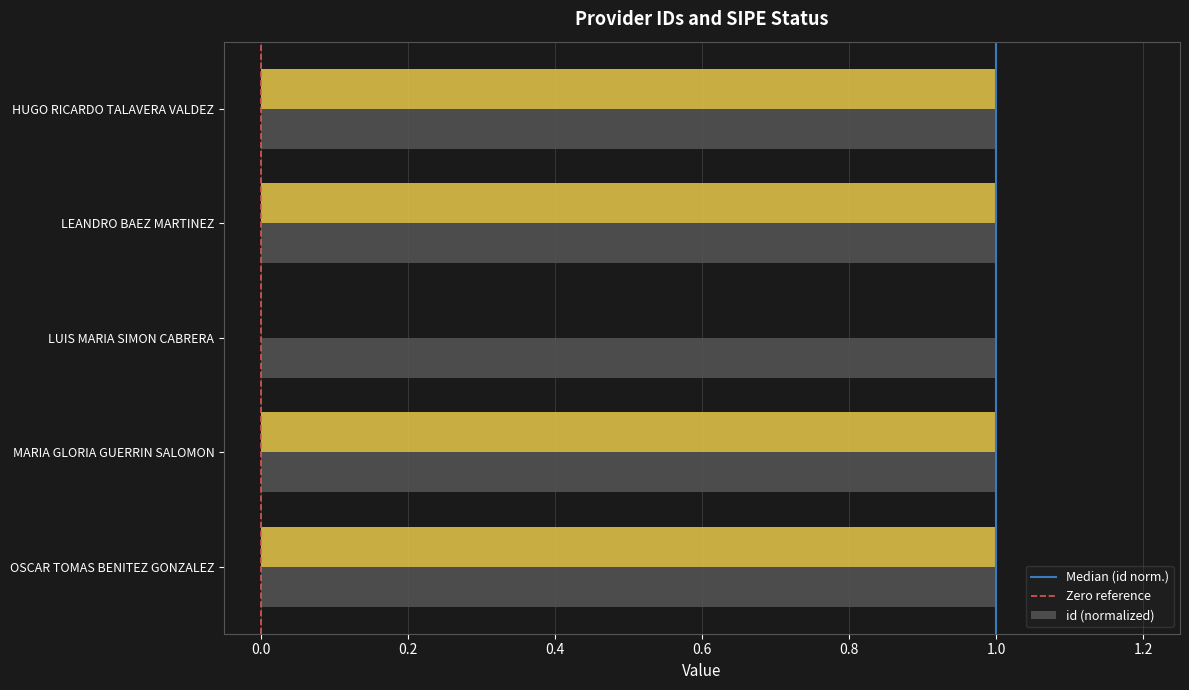

What is the average value of the id (normalized) series?

1.0